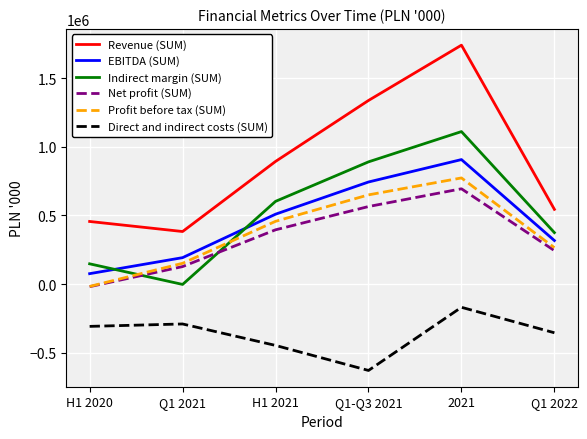

What is the smallest value displayed?

-630525.0